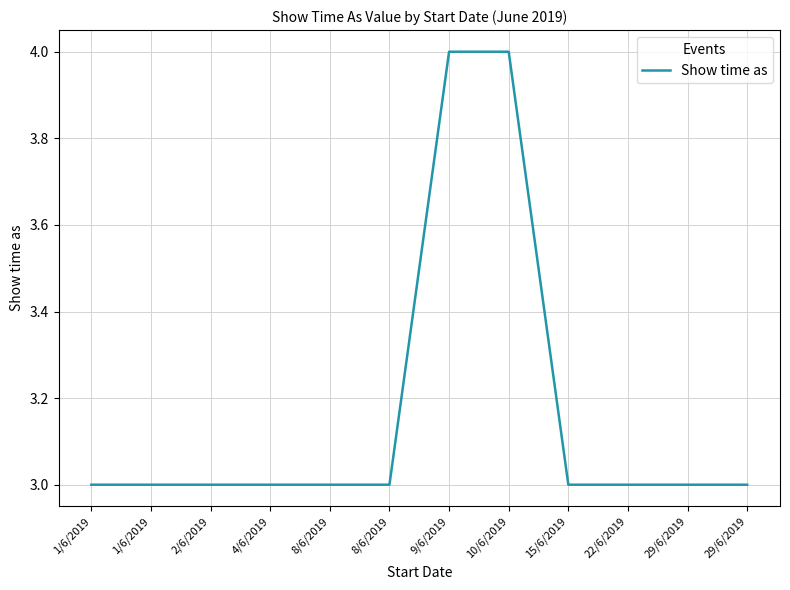

Reading left to right, transcribe all the data shown in this chart.

3	3	3	3	3	3	4	4	3	3	3	3